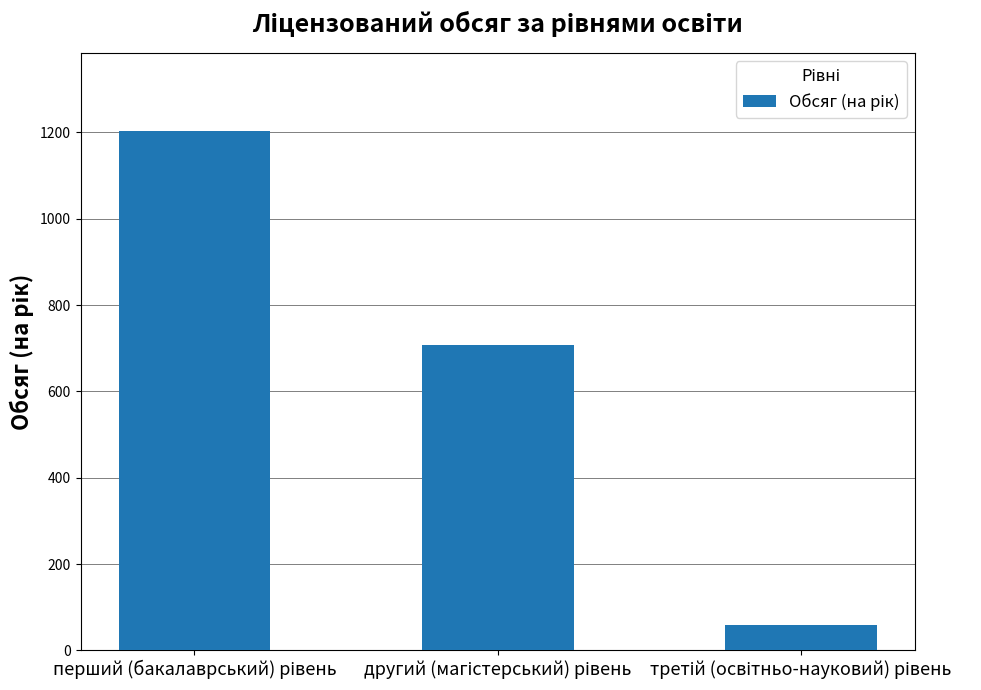

What is the greatest value displayed?

1204